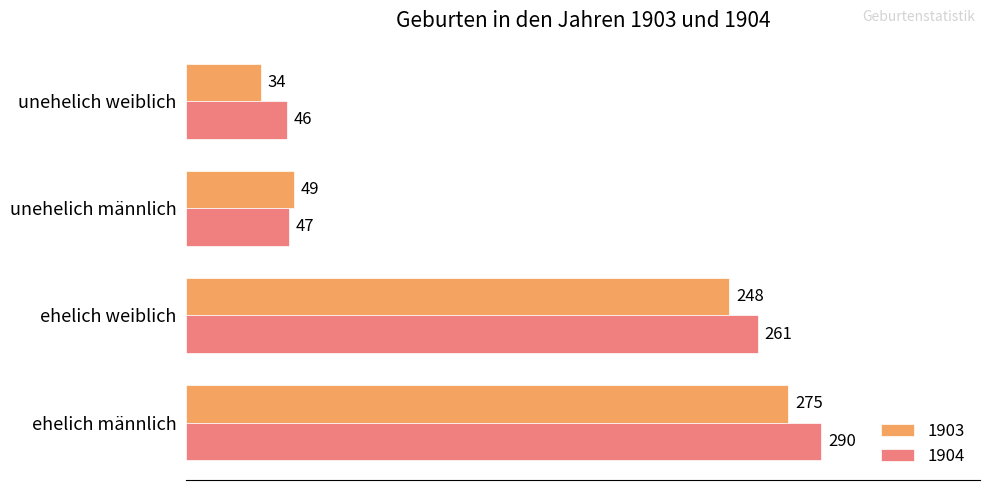

What is the difference between the second highest and minimum values in the 1903 series?

214